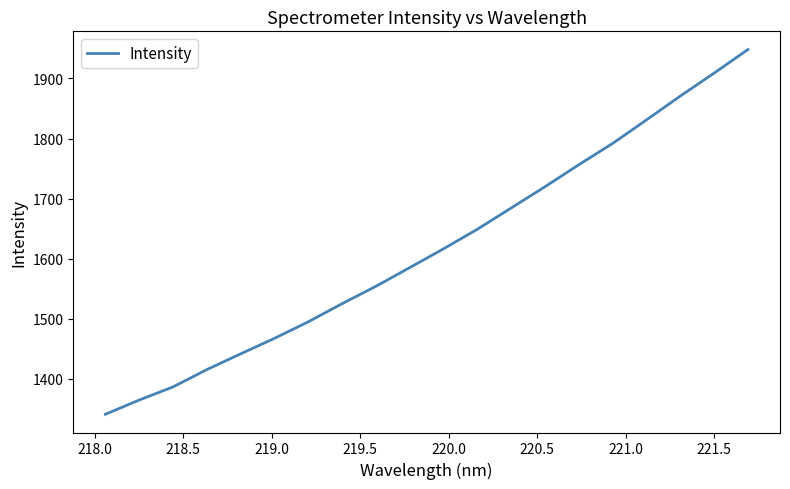

What is the difference between the maximum and minimum values?

606.7